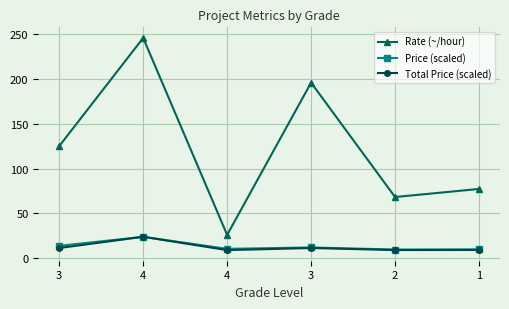

Where is the first local maximum for Price (scaled)?

4